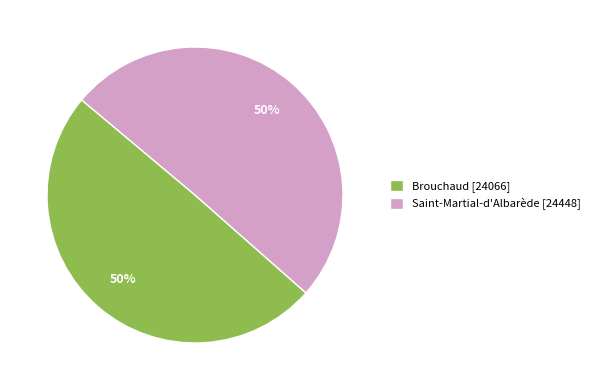

Approximately how many times larger is the value at Saint-Martial-d'Albarède [24448] compared to Brouchaud [24066]?

1.0